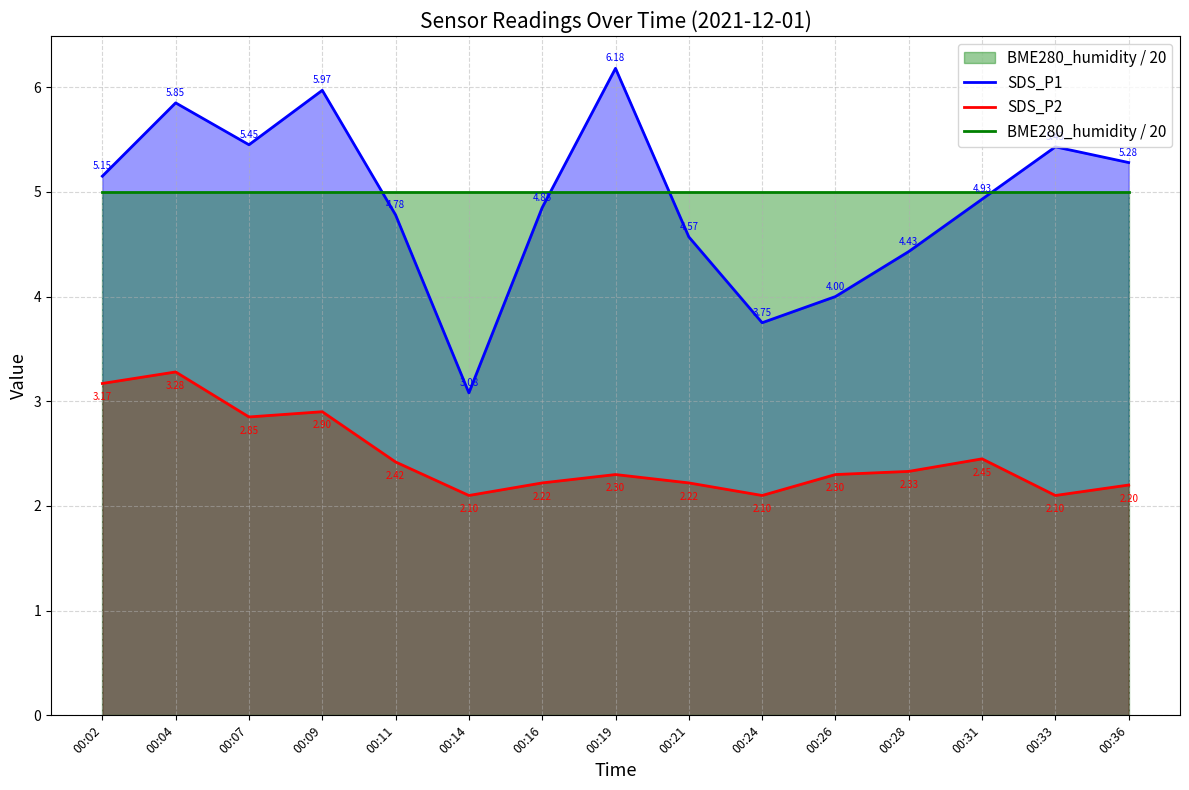

Is the value of SDS_P1 at 00:31 greater than the value of SDS_P2 at 00:02?

Yes